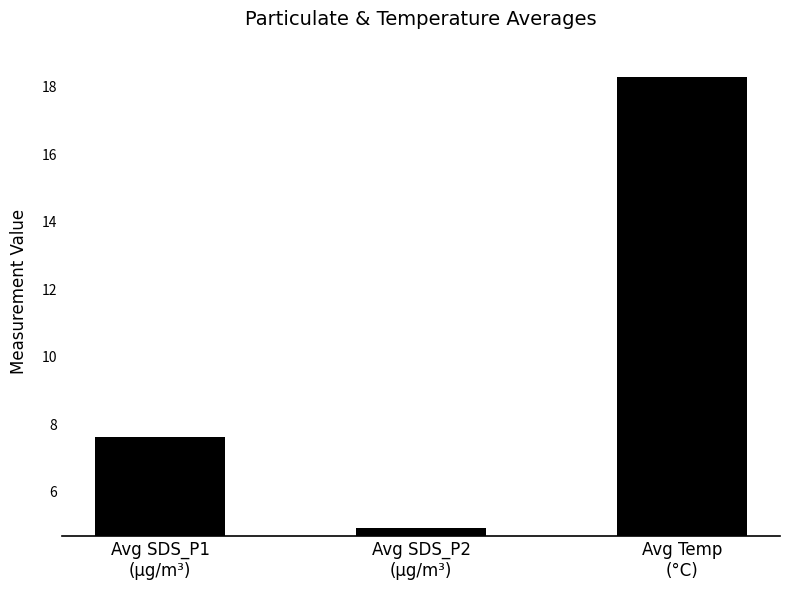

List the labels in order of value, largest first.

Avg Temp
(°C), Avg SDS_P1
(µg/m³), Avg SDS_P2
(µg/m³)